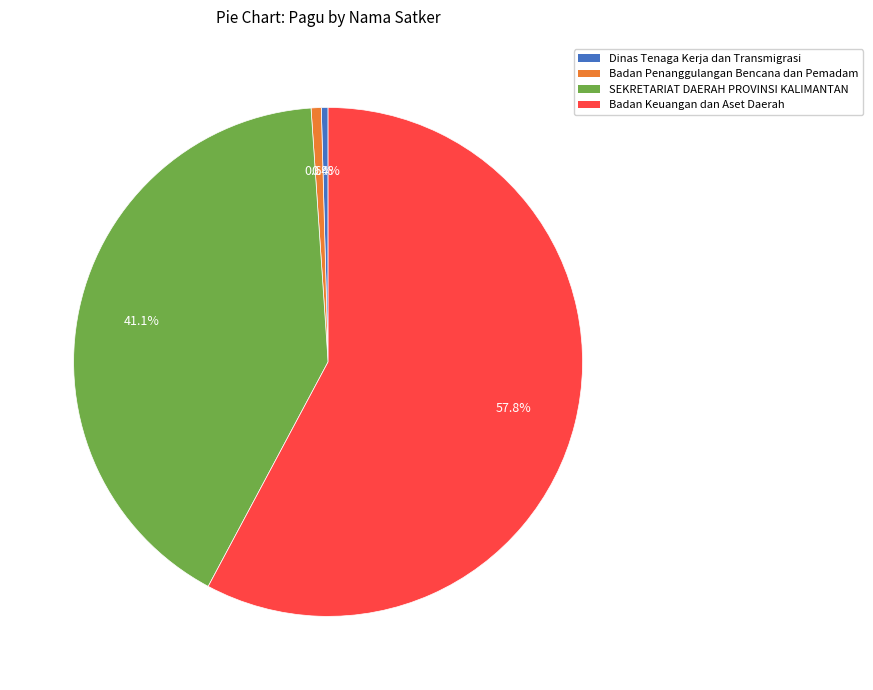

Is there any slice that represents more than half of the pie?

Yes